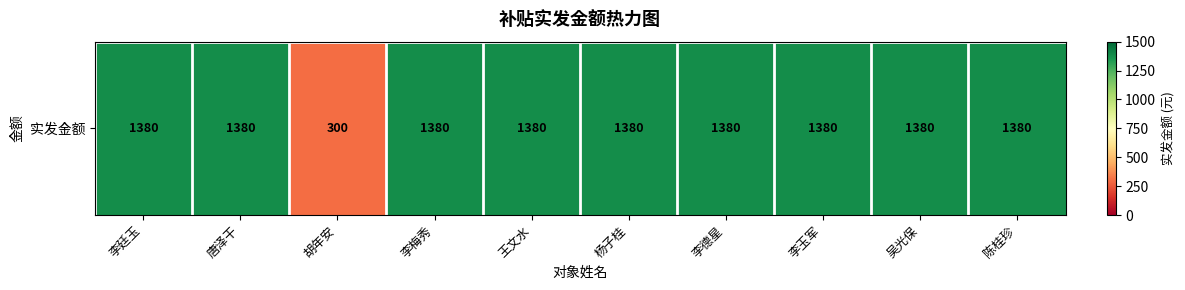

Rank the categories by value from highest to lowest.

李廷玉, 唐泽干, 李梅秀, 王文水, 杨子桂, 李德星, 李玉军, 吴光保, 陈桂珍, 胡年安